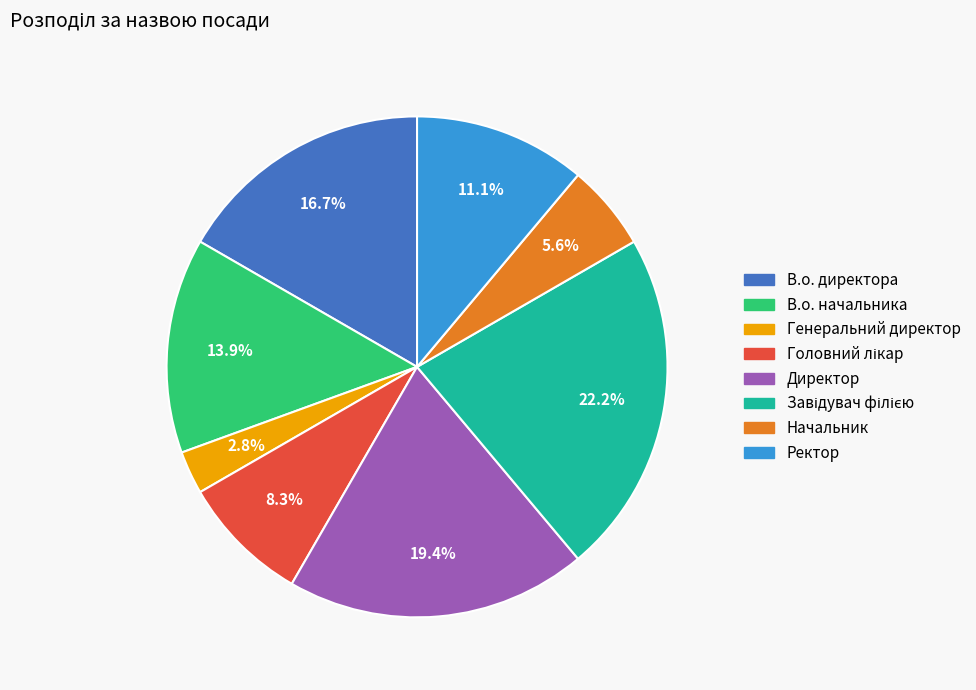

To the nearest percent, what is the average slice percentage?

12%